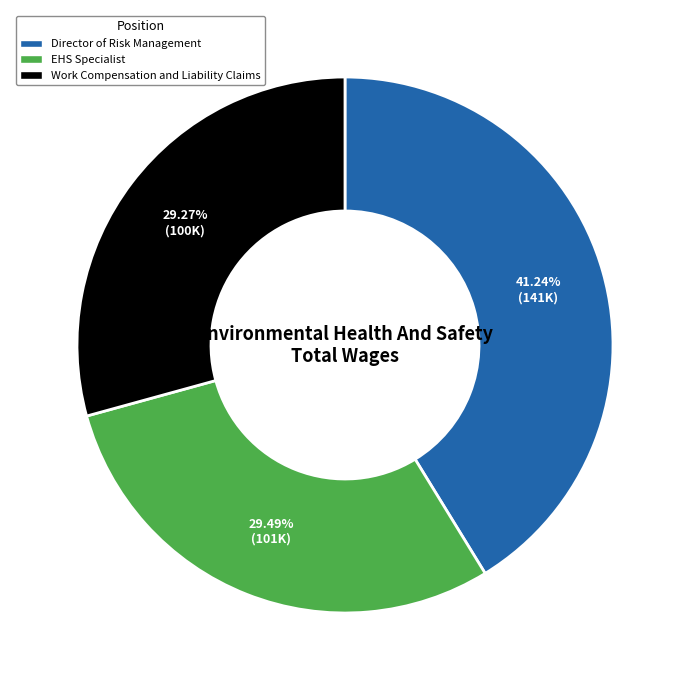

Combined, do EHS Specialist and Director of Risk Management account for over 50%?

Yes